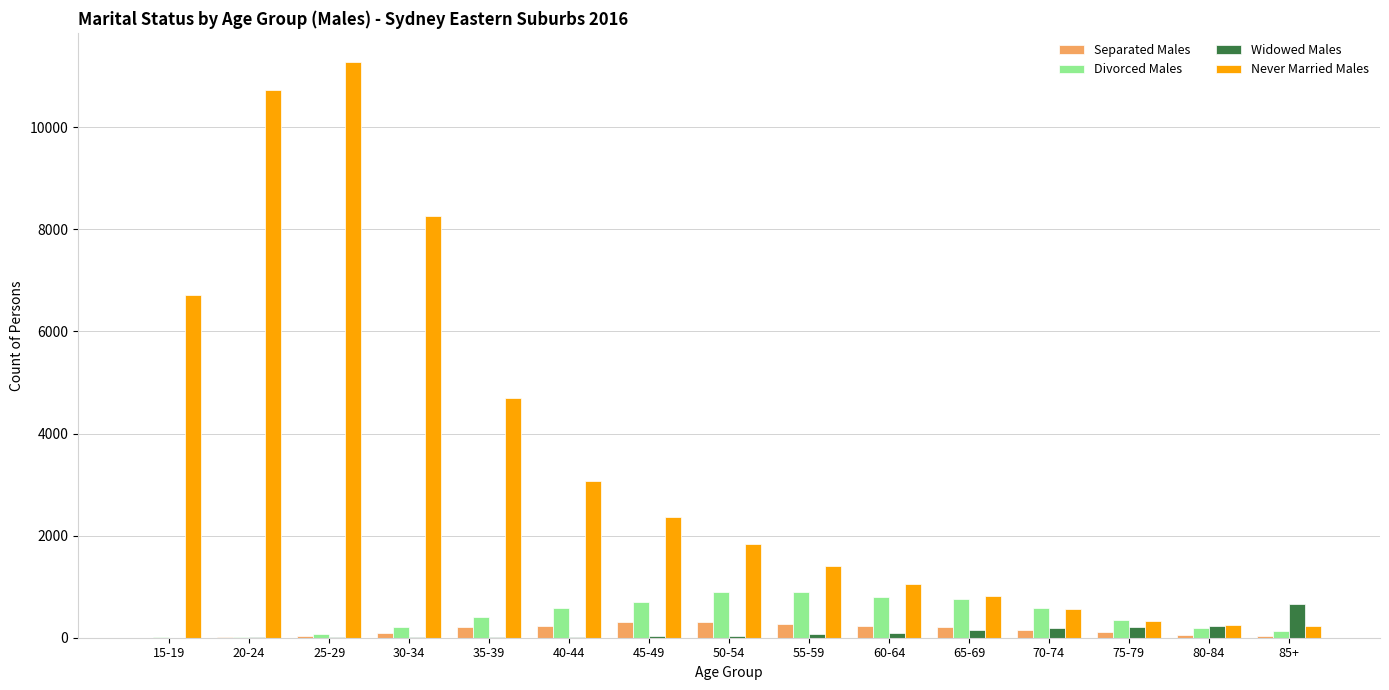

The value of Divorced Males at 75-79 is 348. True or false?

True